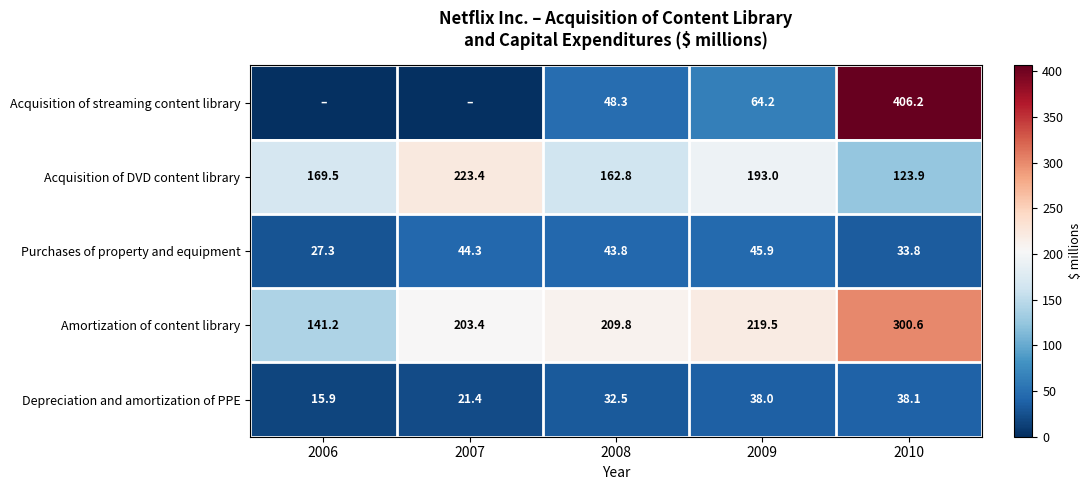

Where does the Depreciation and amortization of PPE series first go above 32?

2008